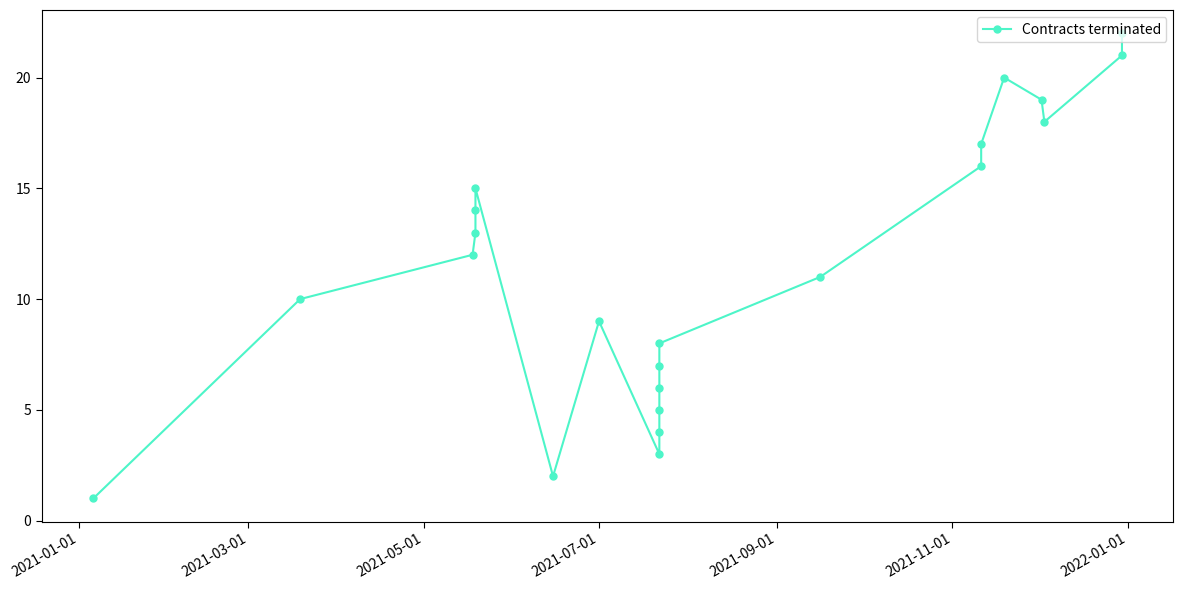

What is the sum of all values?

253